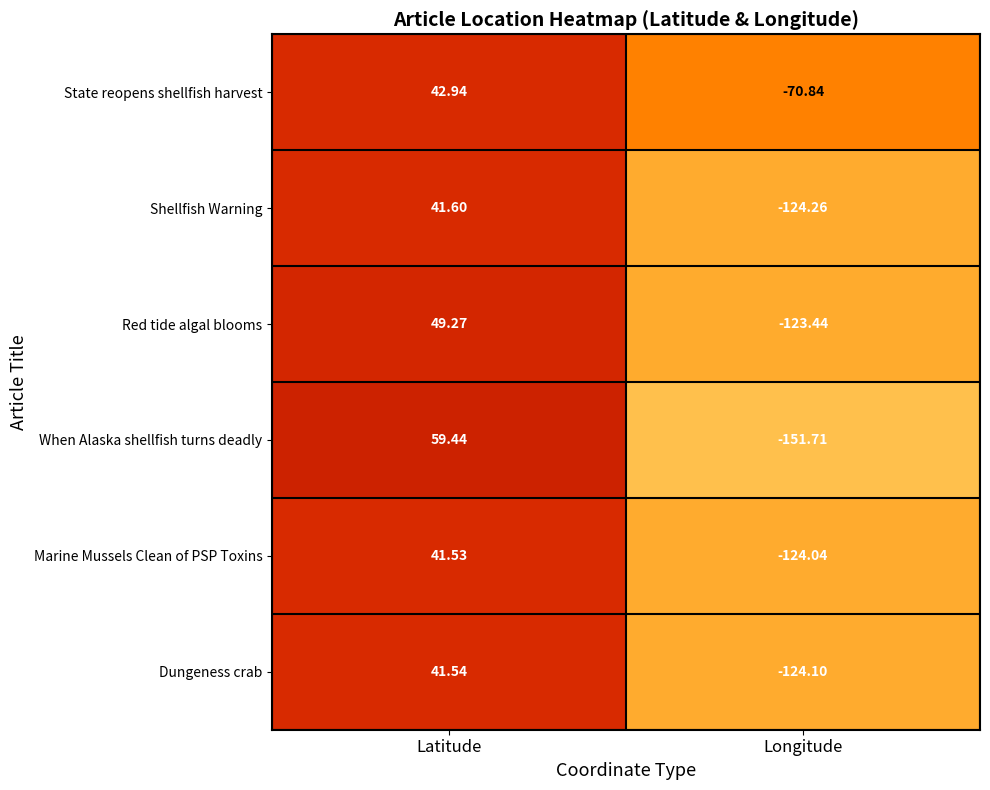

How many categories are shown in the chart?

2